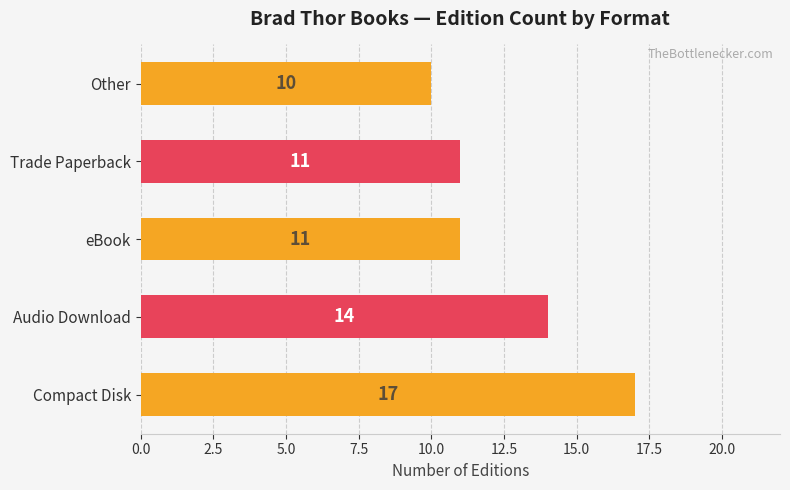

What is the approximate value at eBook?

11